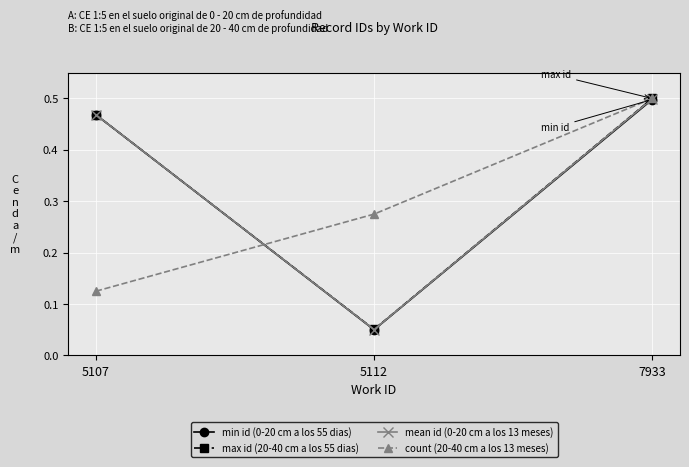

What is the total value across all series at 5112?

0.4